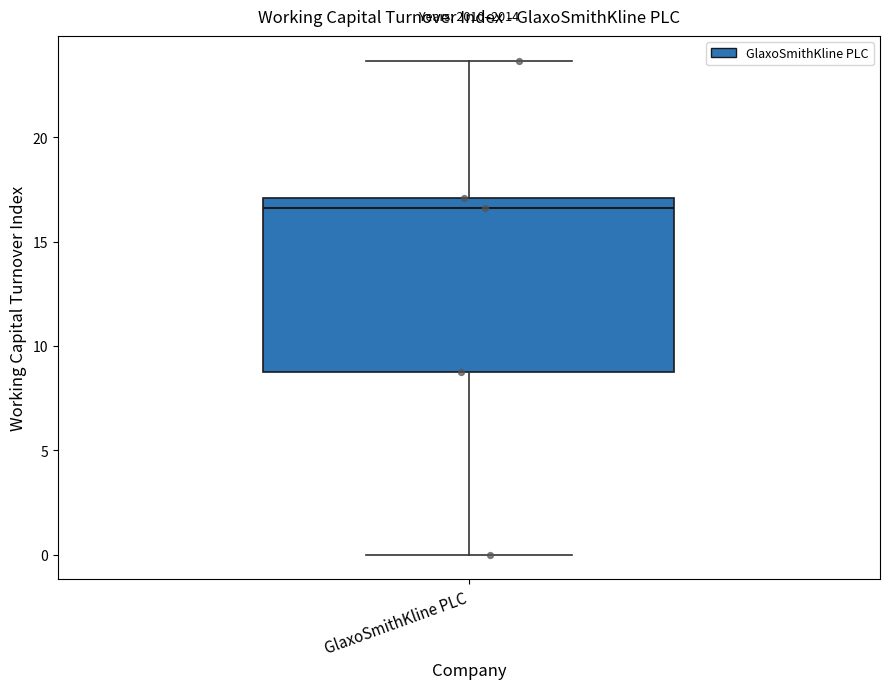

Where does the upper whisker of the box for GlaxoSmithKline PLC end on the y-axis? The values are not printed on the chart, so give them approximately, as read against the axis.

23.5